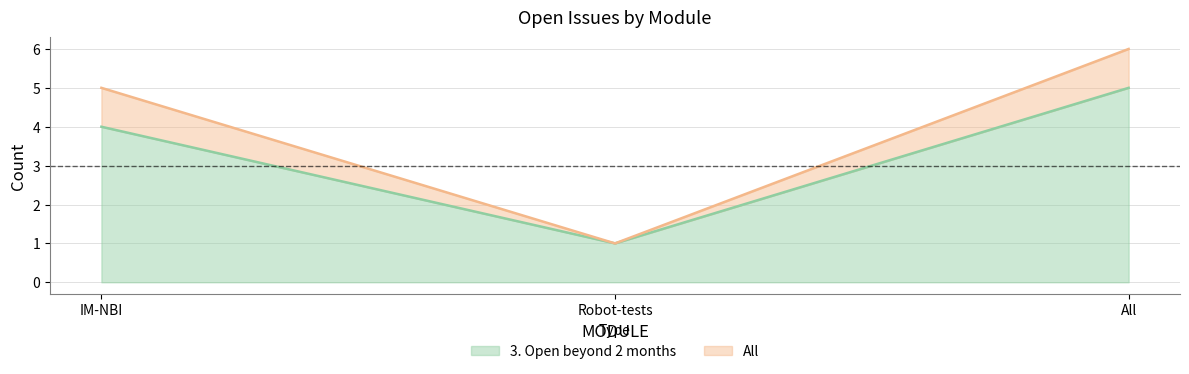

How many values in the All series exceed 5?

1